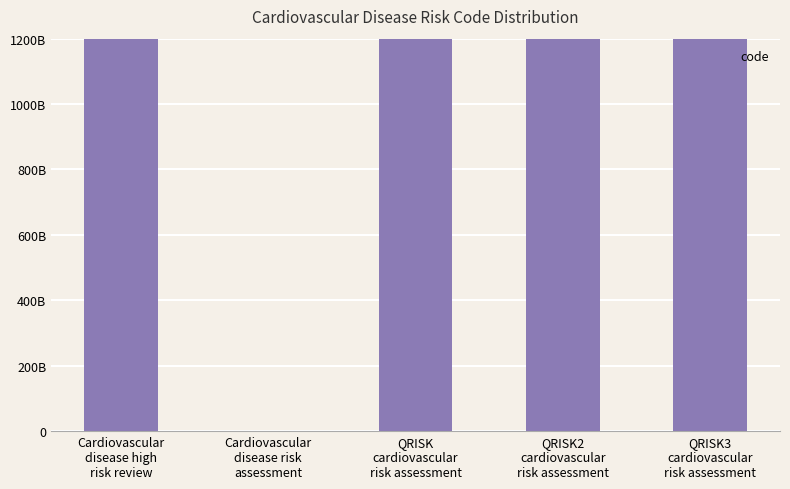

What position from the left is QRISK
cardiovascular
risk assessment?

3